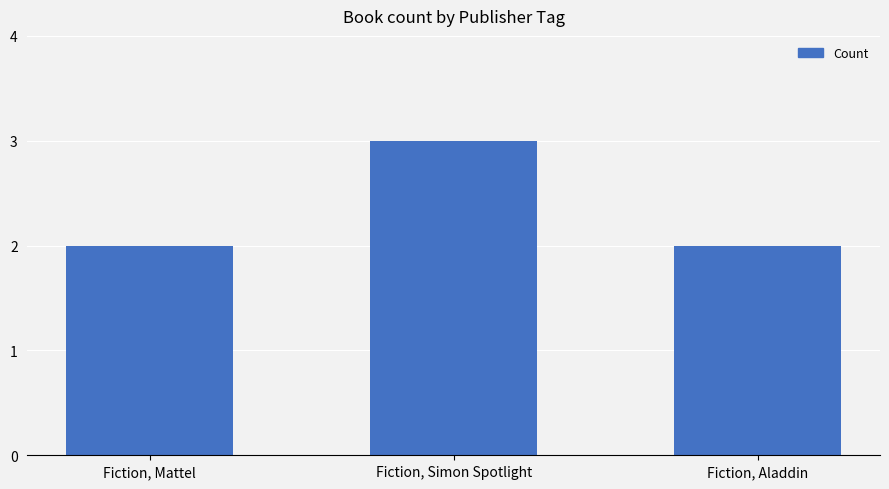

How many categories are shown in the chart?

3